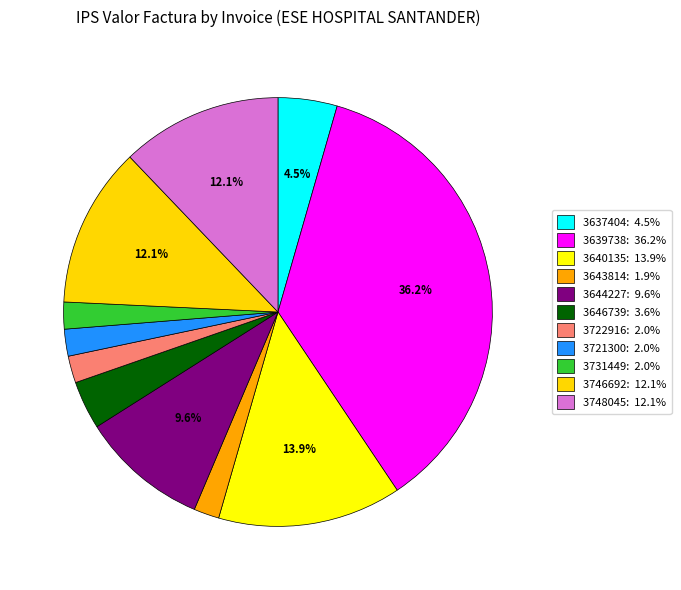

How many segments does this pie chart have?

11